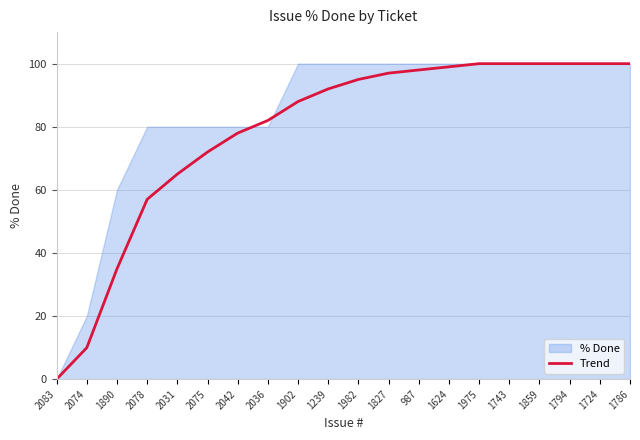

Is it true that Trend equals 100 at 1743?

True